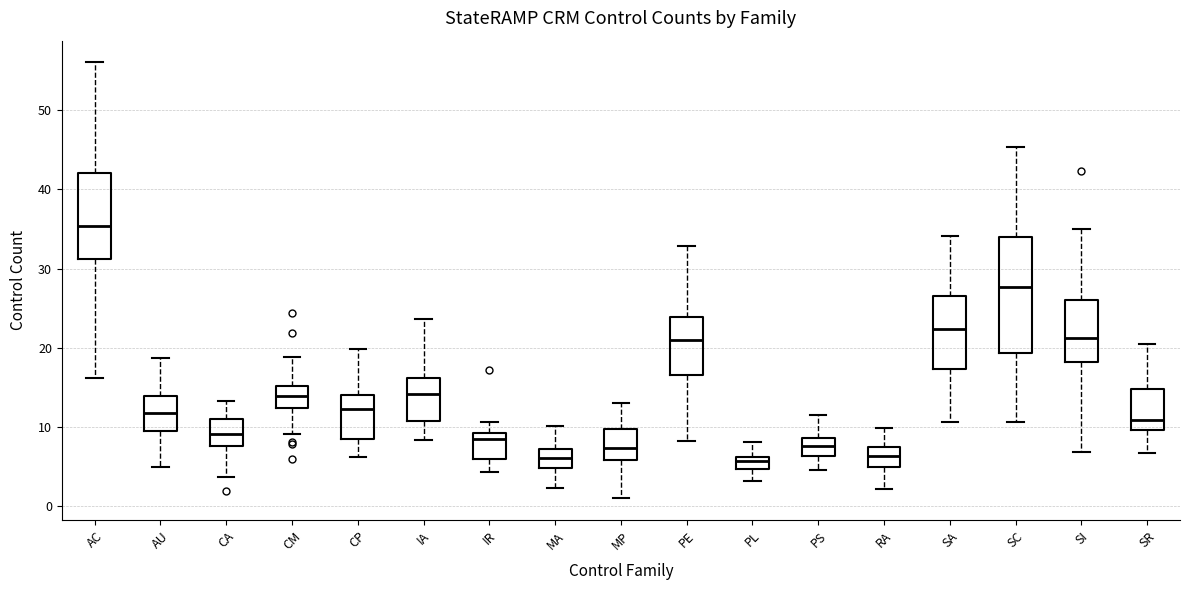

Which box's median line is the highest?

AC